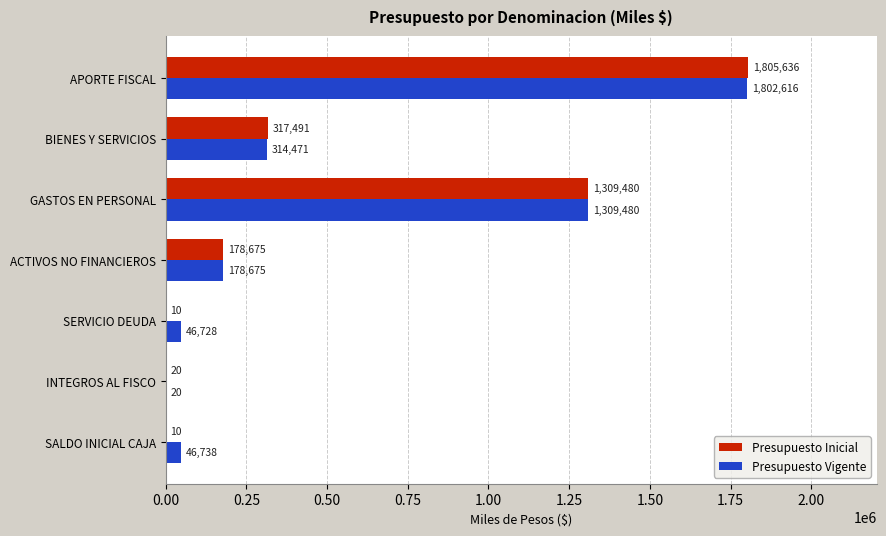

Between BIENES Y SERVICIOS and SALDO INICIAL CAJA, which series saw the biggest shift?

Presupuesto Inicial